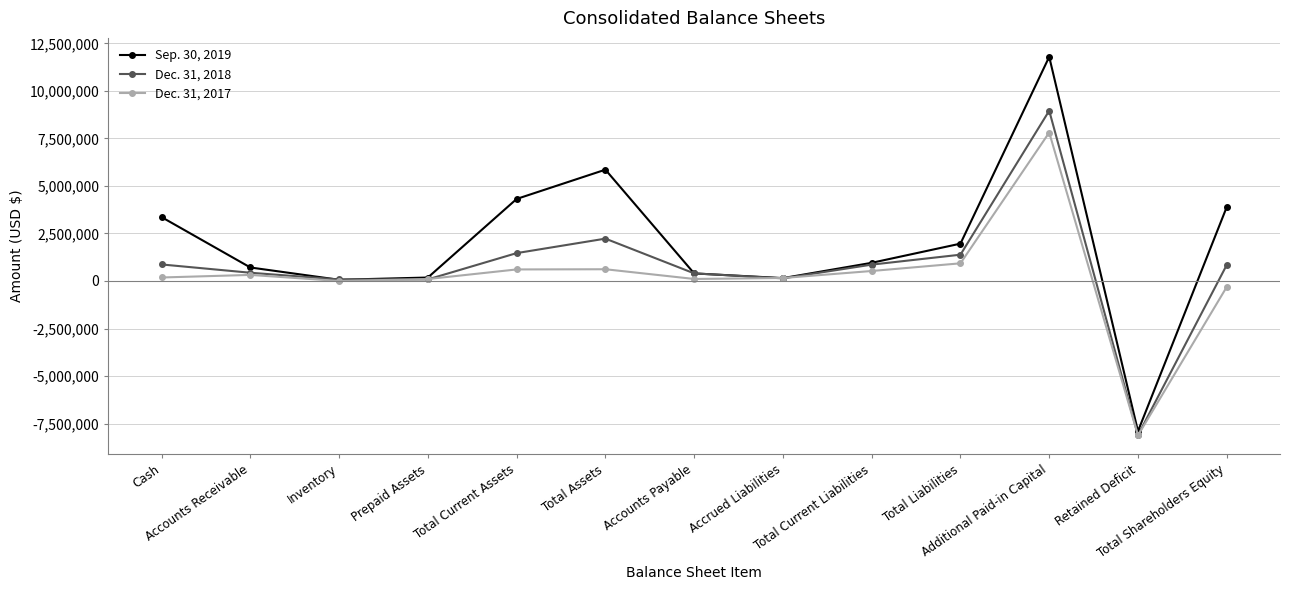

What is the average value of the Dec. 31, 2017 series?

224927